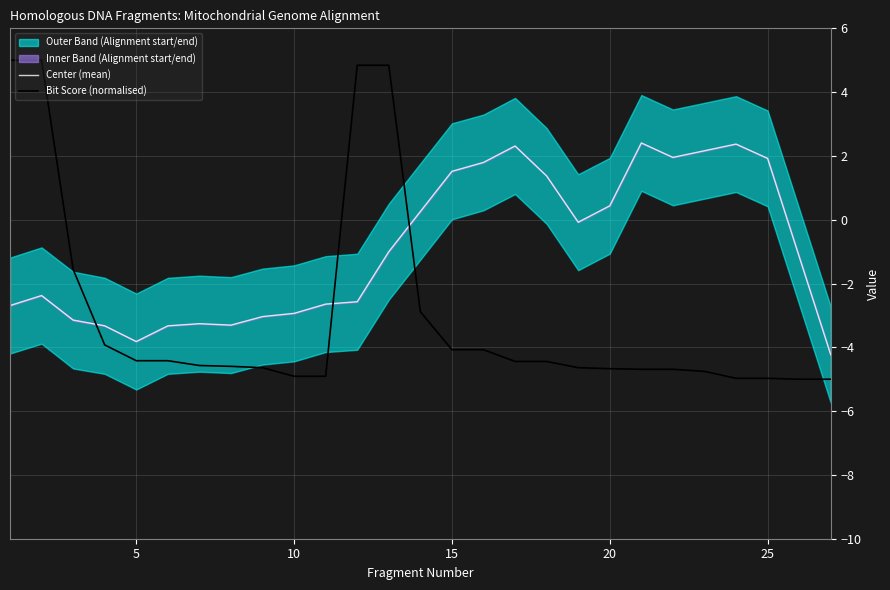

Is it true that Center (mean) equals -2.0 at 5?

False